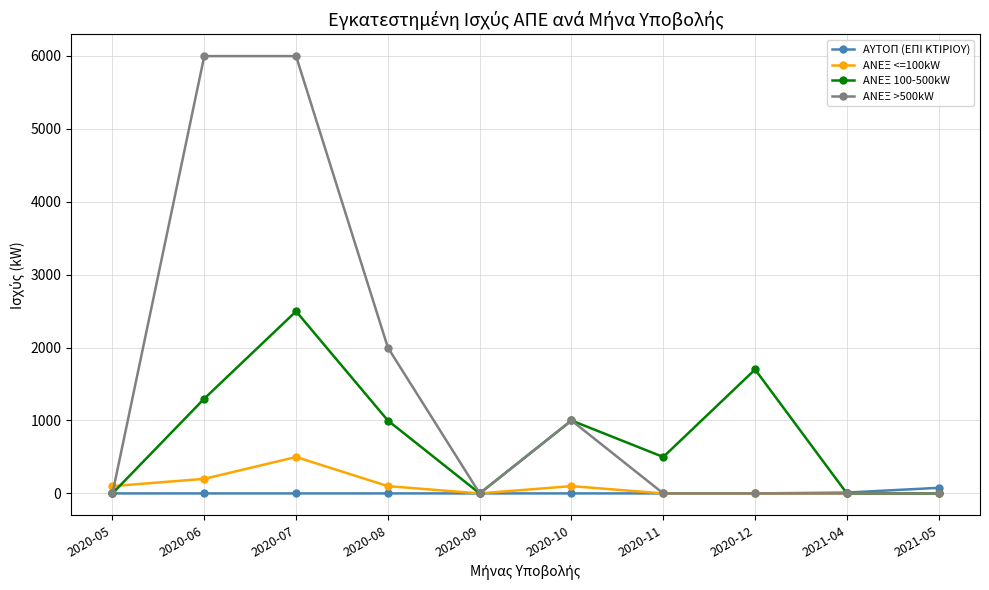

At which category does ΑΝΕΞ 100-500kW reach its first local peak?

2020-07